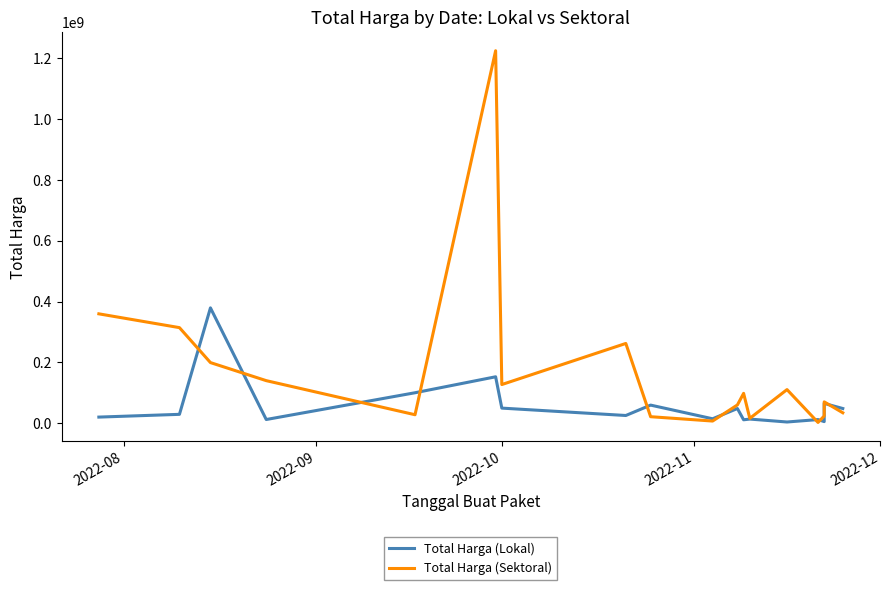

What are all the series names shown in the legend?

Total Harga (Lokal), Total Harga (Sektoral)